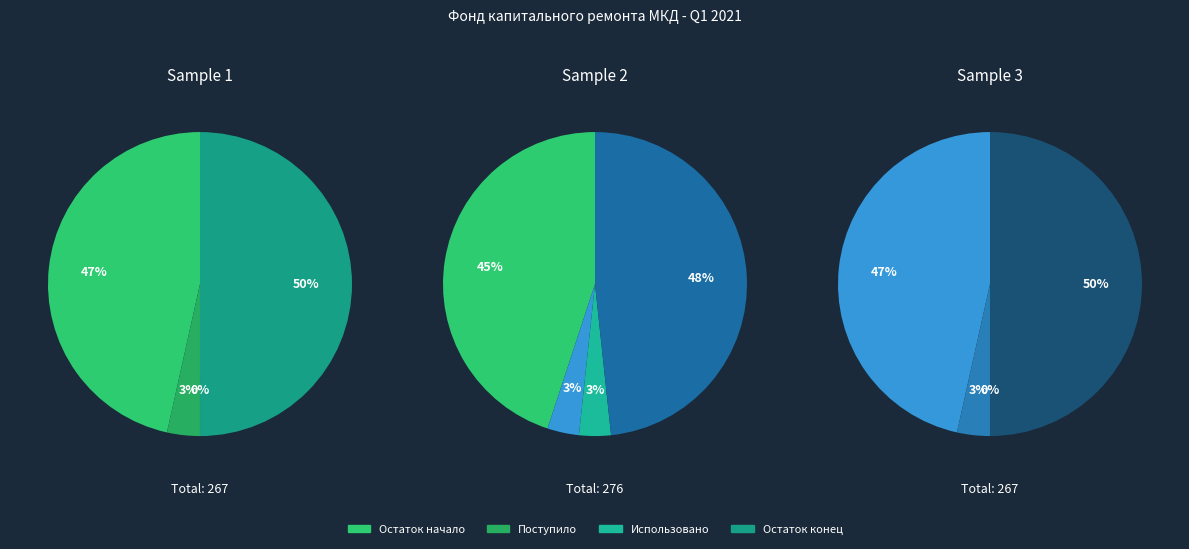

Is there a majority slice in this chart?

No